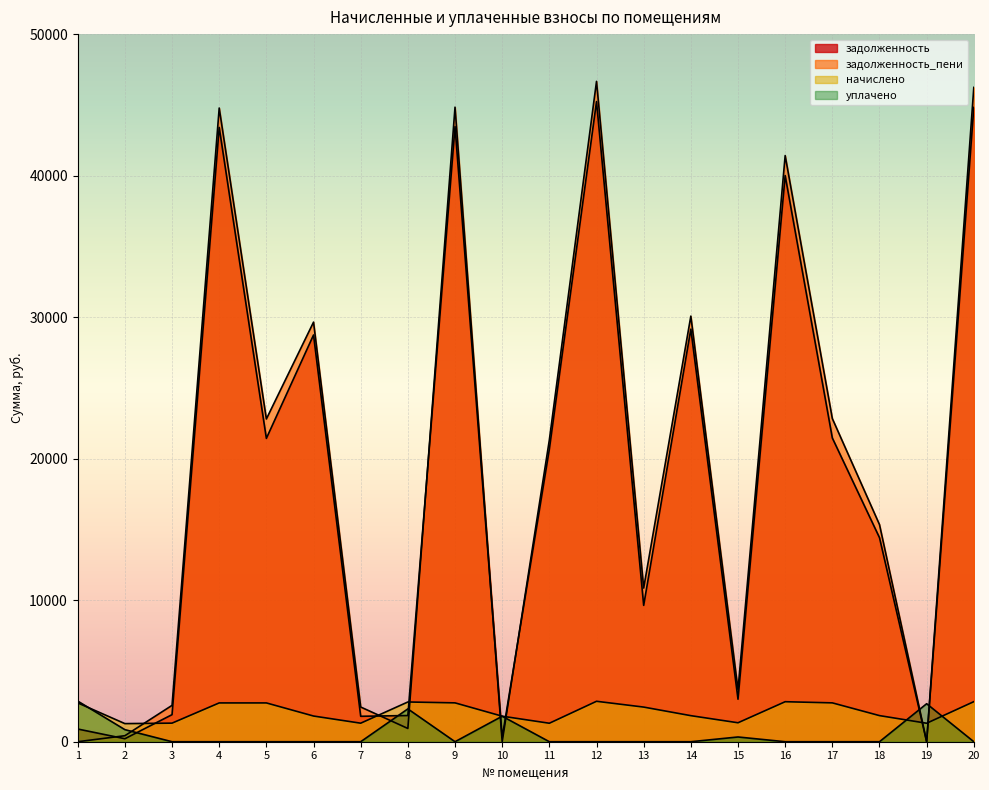

True or false: уплачено and начислено cross at least once.

True